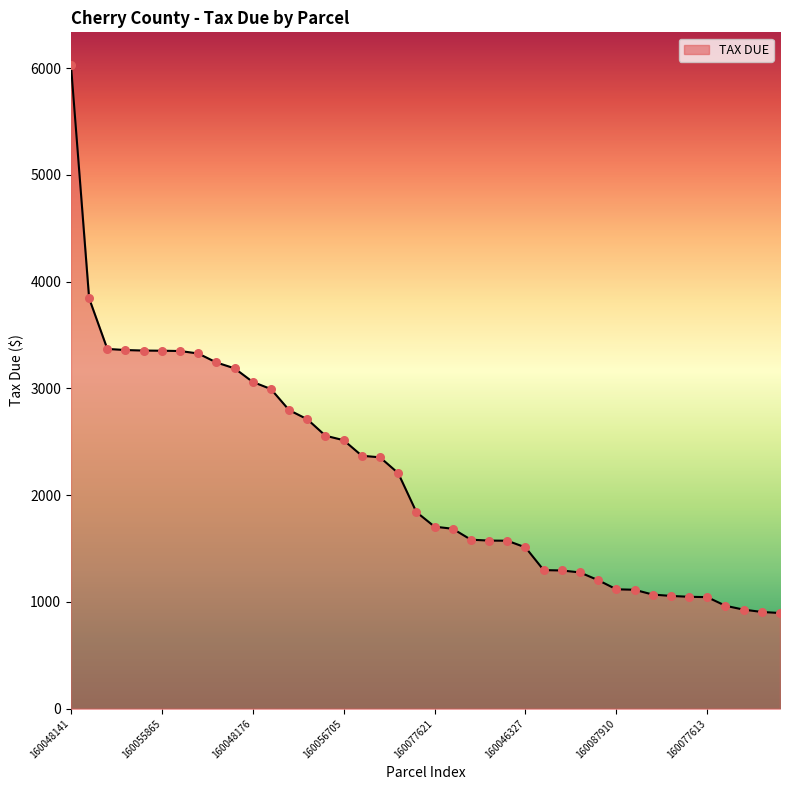

What is the maximum value shown in the chart?

6033.4